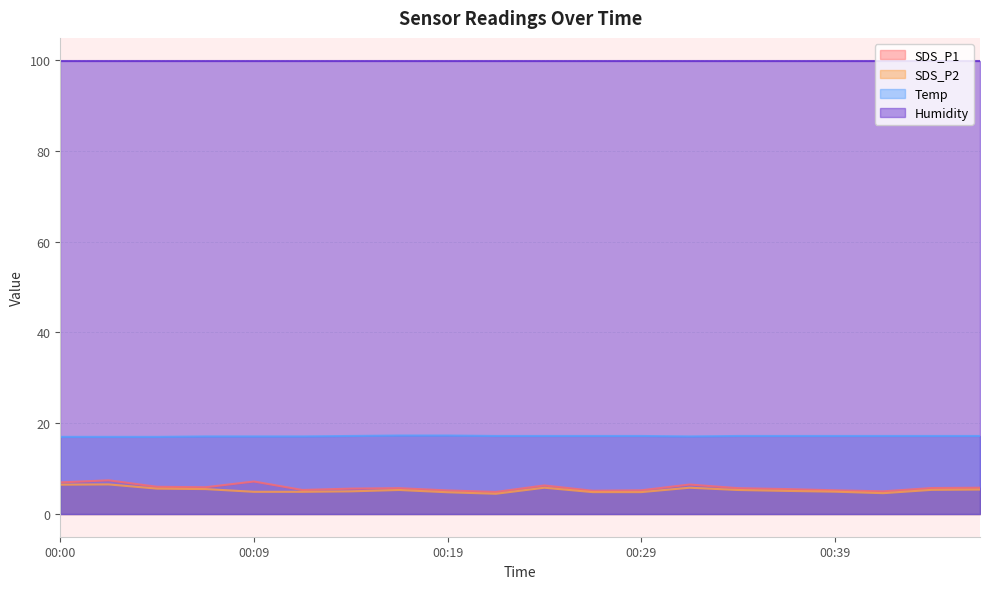

Does the chart display data point markers on the line(s)?

No